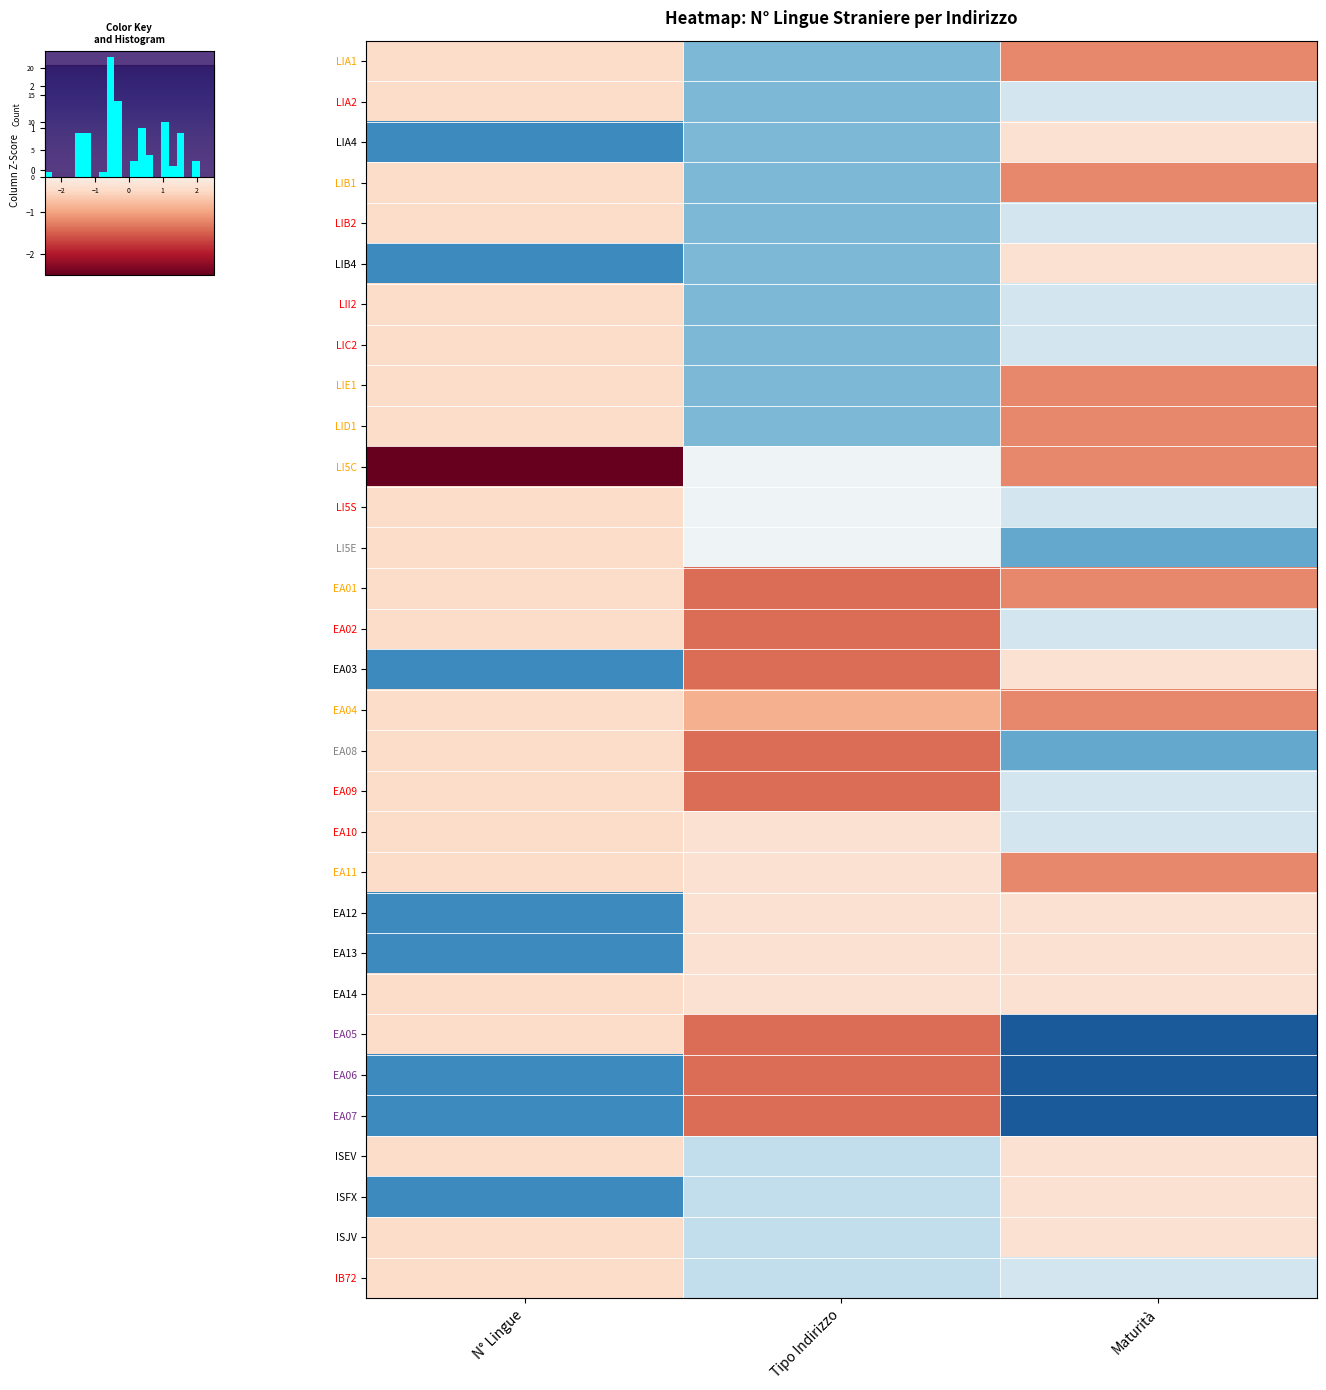

True or false: LI5S has a value of 0.2 at Maturità.

False